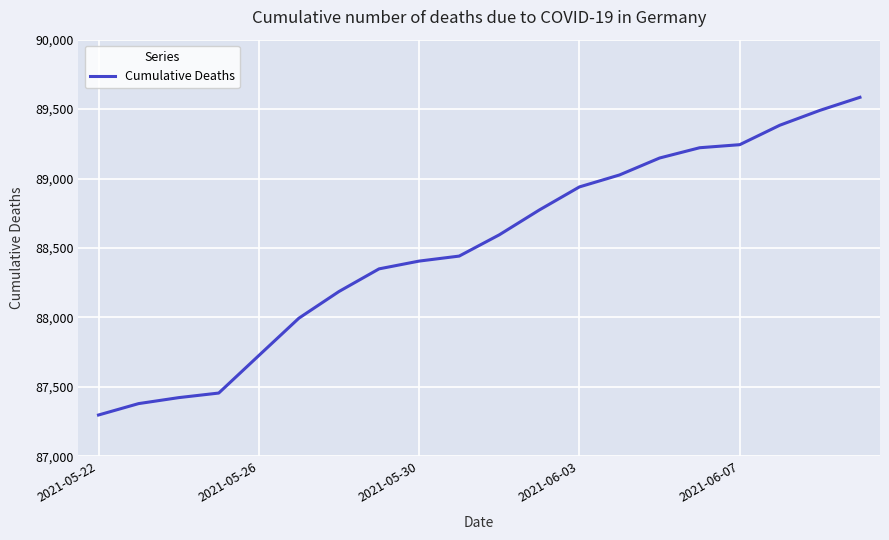

What is the difference between the maximum and minimum values?

2287